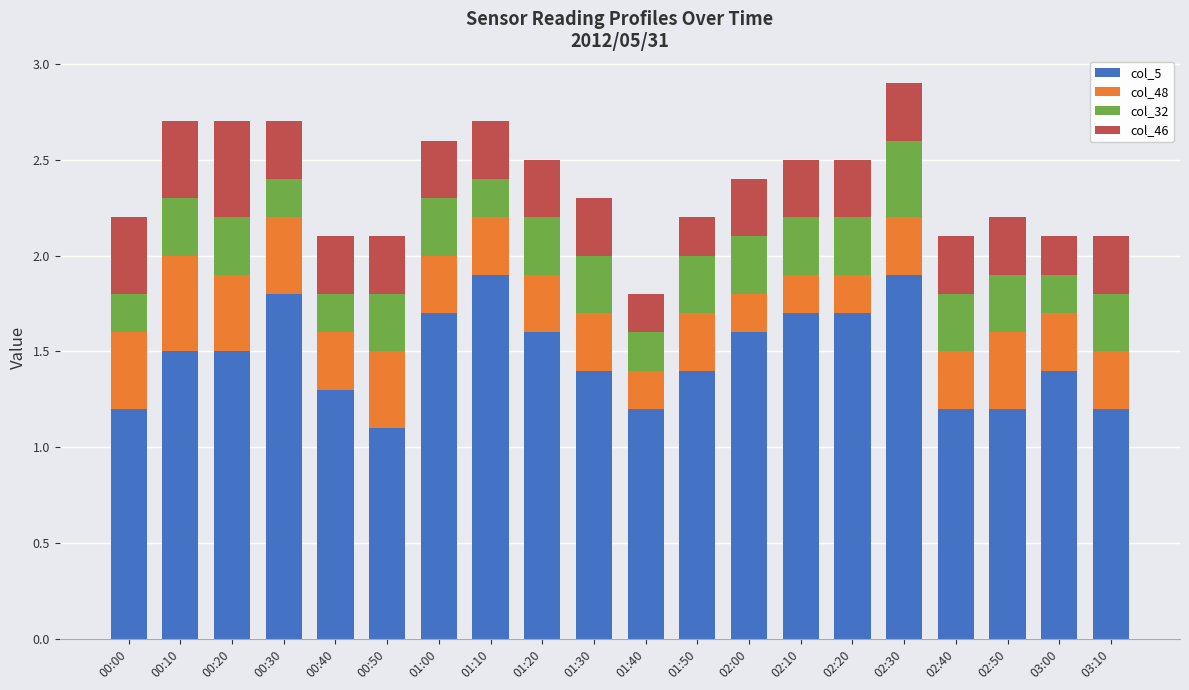

Which category has the lowest value in the col_5 series?

00:50